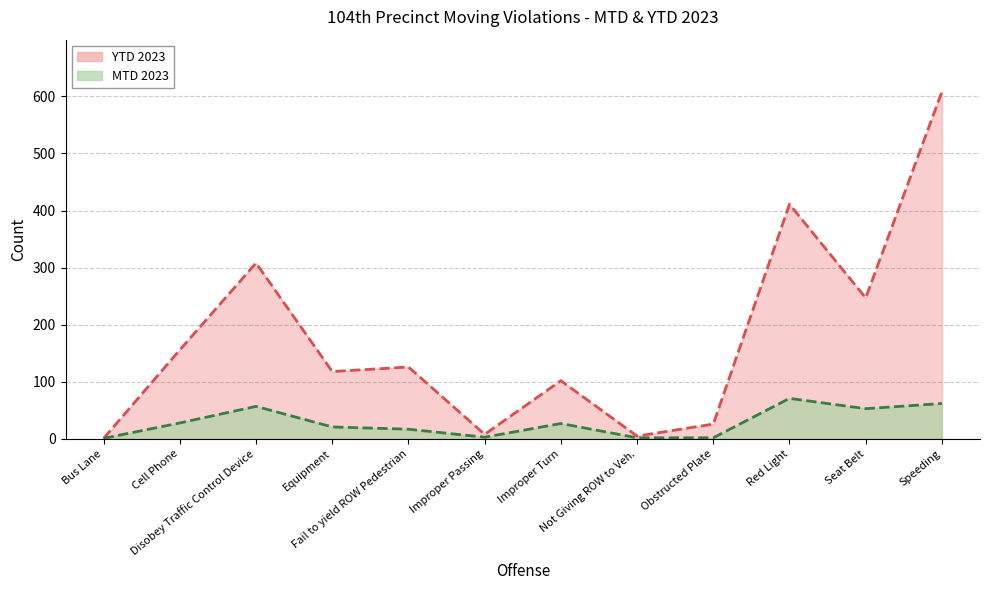

List the labels in order of MTD 2023 trend value, smallest first.

Bus Lane, Not Giving ROW to Veh., Obstructed Plate, Improper Passing, Fail to yield ROW Pedestrian, Equipment, Improper Turn, Cell Phone, Seat Belt, Disobey Traffic Control Device, Speeding, Red Light